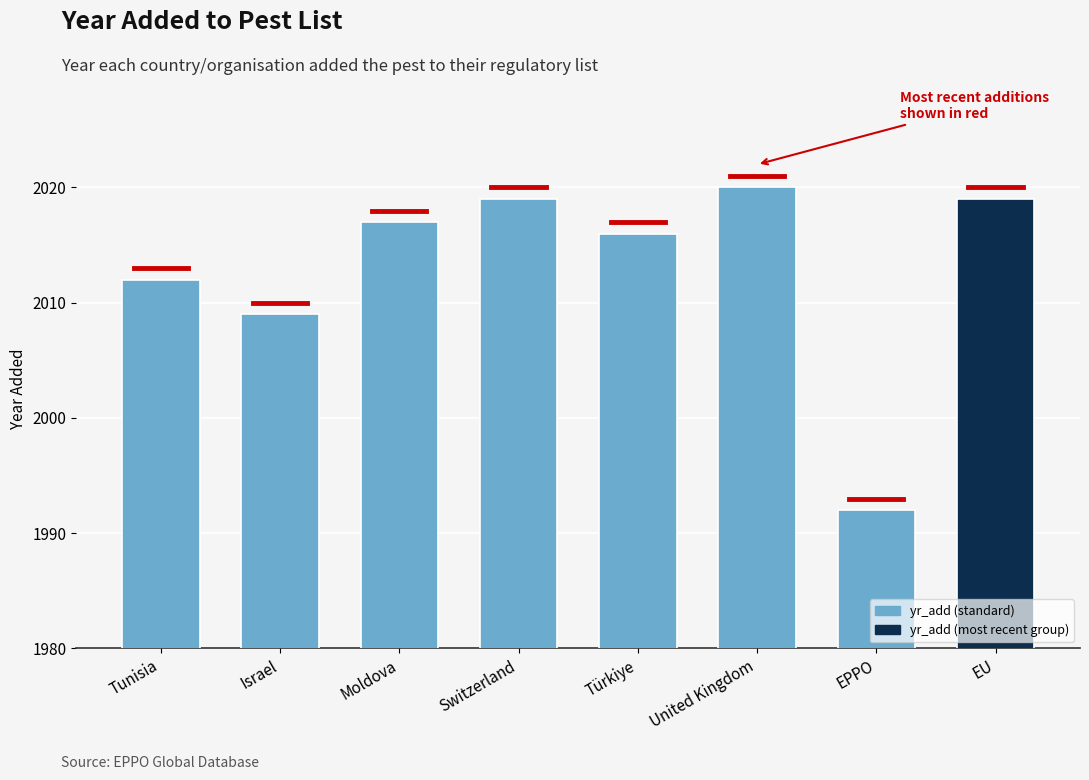

What is the difference between the maximum and minimum values?

28